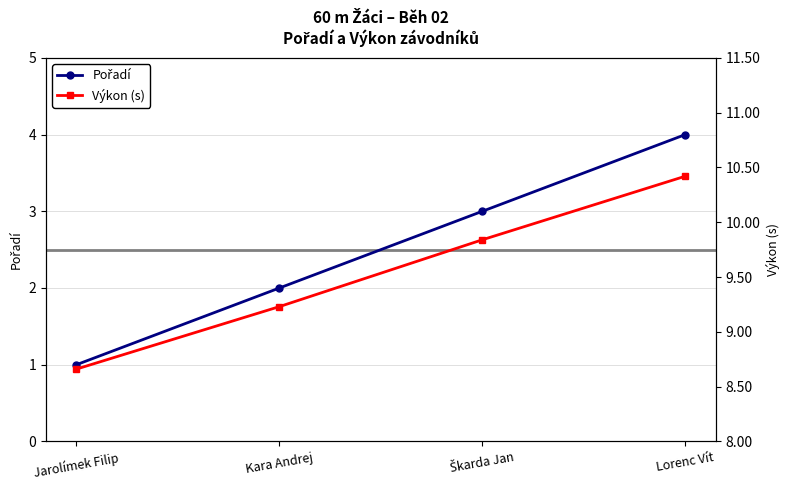

Reading left to right, extract all data points from this chart.

Pořadí: Jarolímek Filip=1.0	Kara Andrej=2.0	Škarda Jan=3.0	Lorenc Vít=4.0
Výkon (s): Jarolímek Filip=8.7	Kara Andrej=9.2	Škarda Jan=9.8	Lorenc Vít=10.4